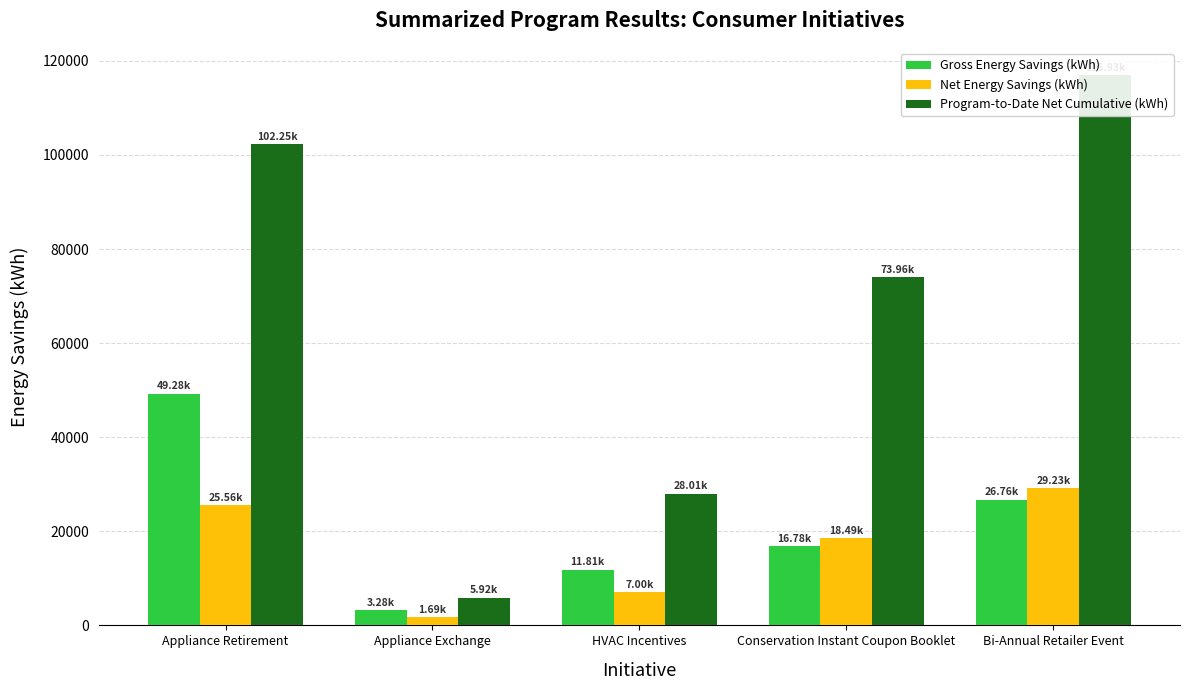

What is the label of the 4th bar from the right?

Appliance Exchange